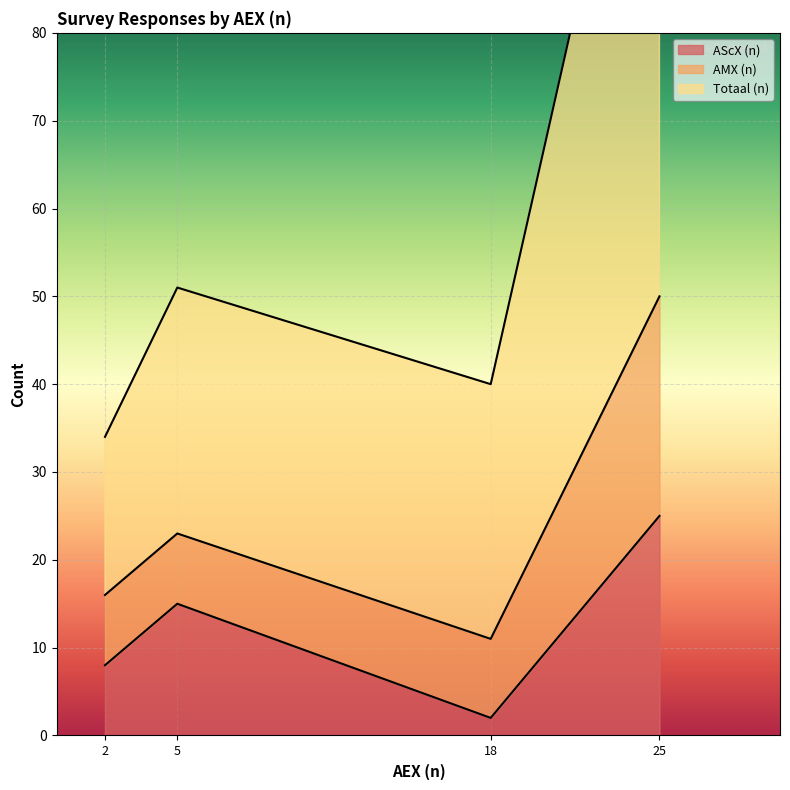

True or false: AMX (n) and Totaal (n) cross at least once.

False